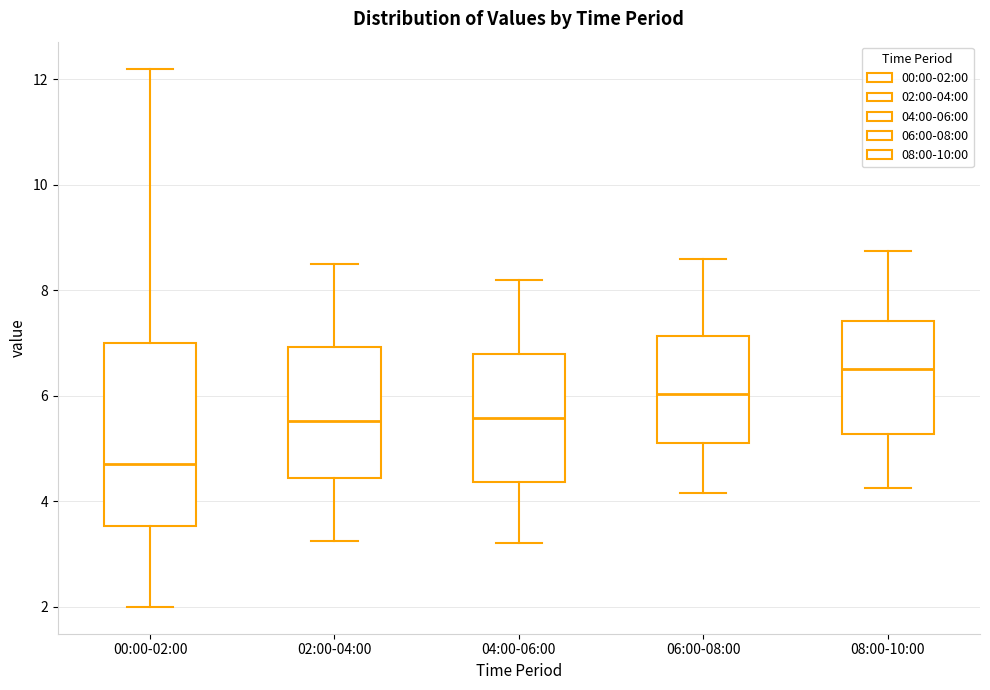

Reading left to right, read every box against the y-axis: the position of its median line, the range the box covers, and the ends of its whiskers. The values are not printed on the chart, so give them approximately, as read against the axis.

00:00-02:00: median 4.8, box 3.6 to 7.0, whiskers 2.0 to 12.2
02:00-04:00: median 5.6, box 4.4 to 7.0, whiskers 3.2 to 8.6
04:00-06:00: median 5.6, box 4.4 to 6.8, whiskers 3.2 to 8.2
06:00-08:00: median 6.0, box 5.2 to 7.2, whiskers 4.2 to 8.6
08:00-10:00: median 6.6, box 5.2 to 7.4, whiskers 4.2 to 8.8